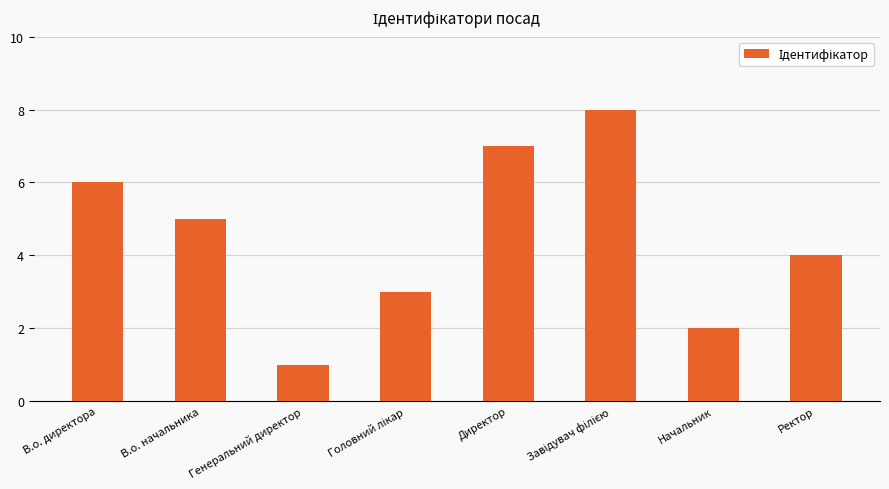

At which label does the data first exceed 5?

В.о. директора